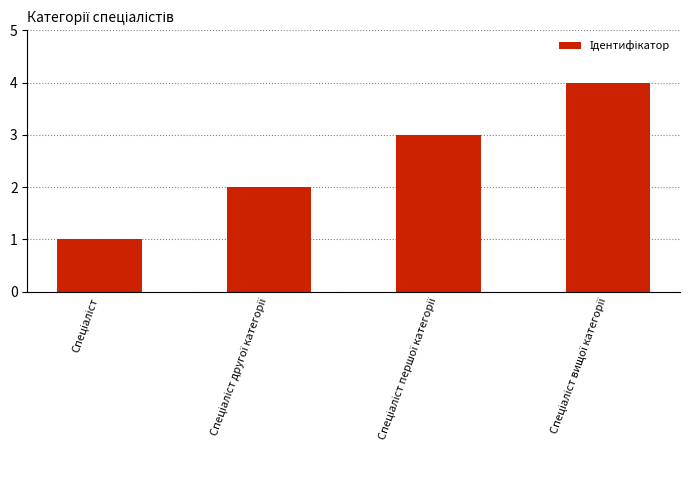

Reading right to left, what are all the values shown in this chart?

4	3	2	1